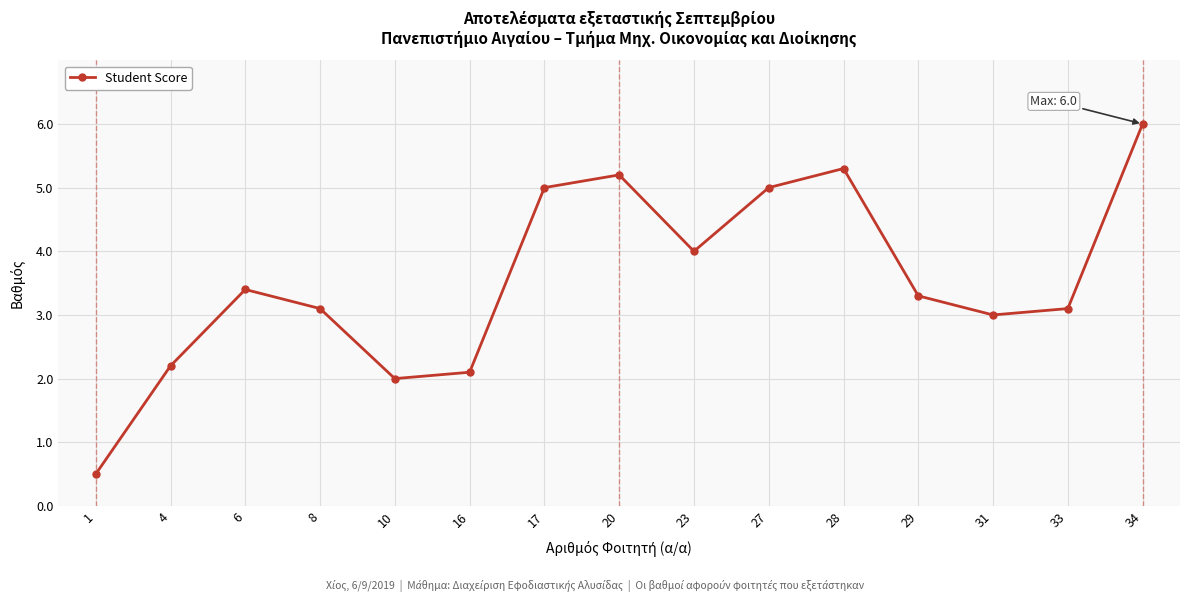

Does the chart display data point markers on the line(s)?

Yes